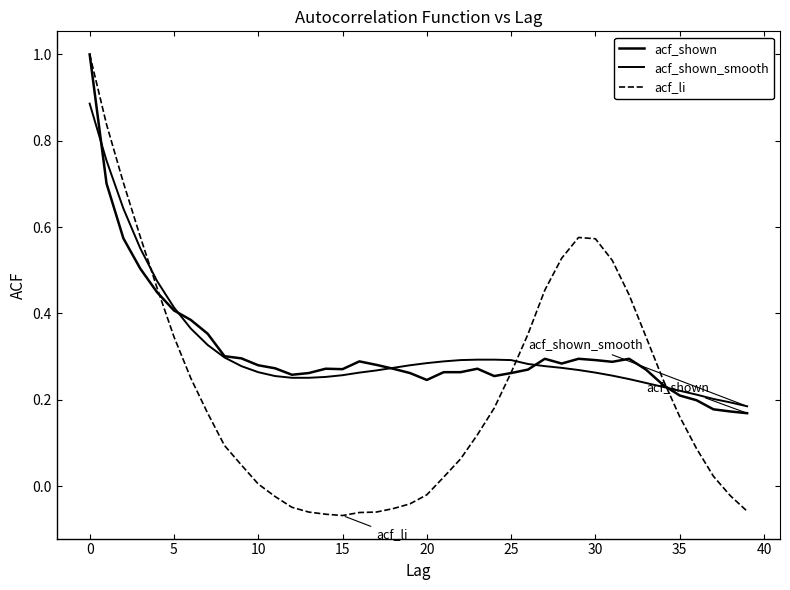

How many intersections are there between acf_li and acf_shown?

3